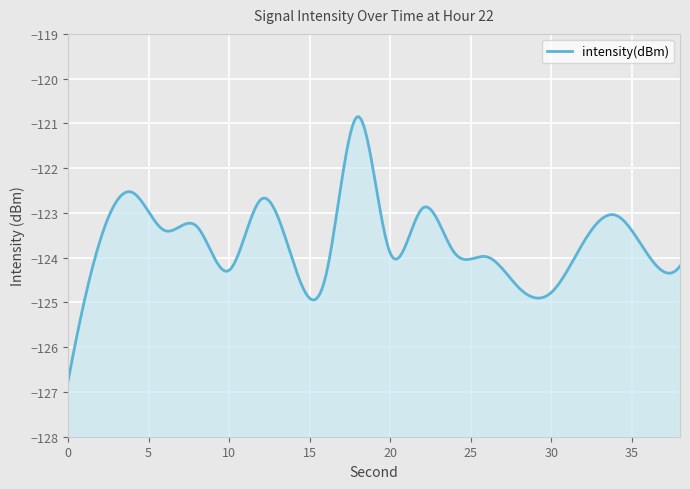

What is the change in value from 10 to 38?

+0.1